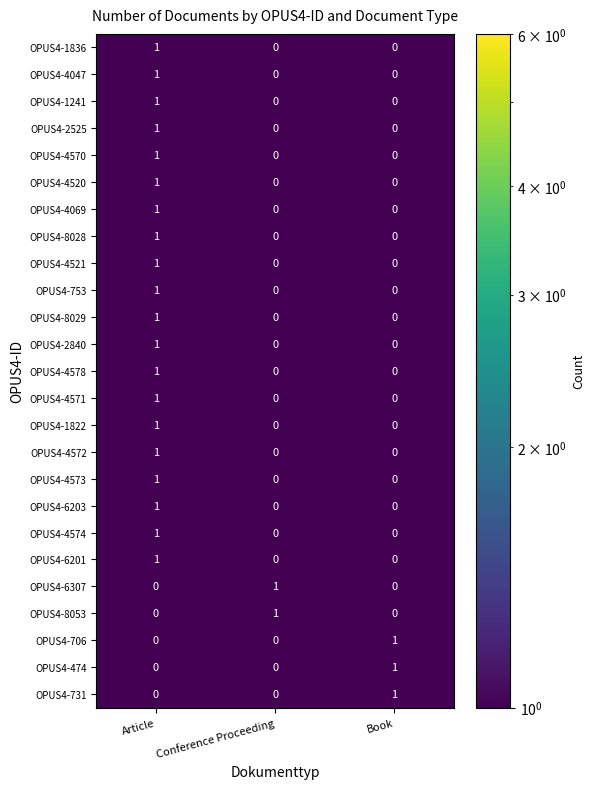

At which category is the sum across all series the highest?

Article